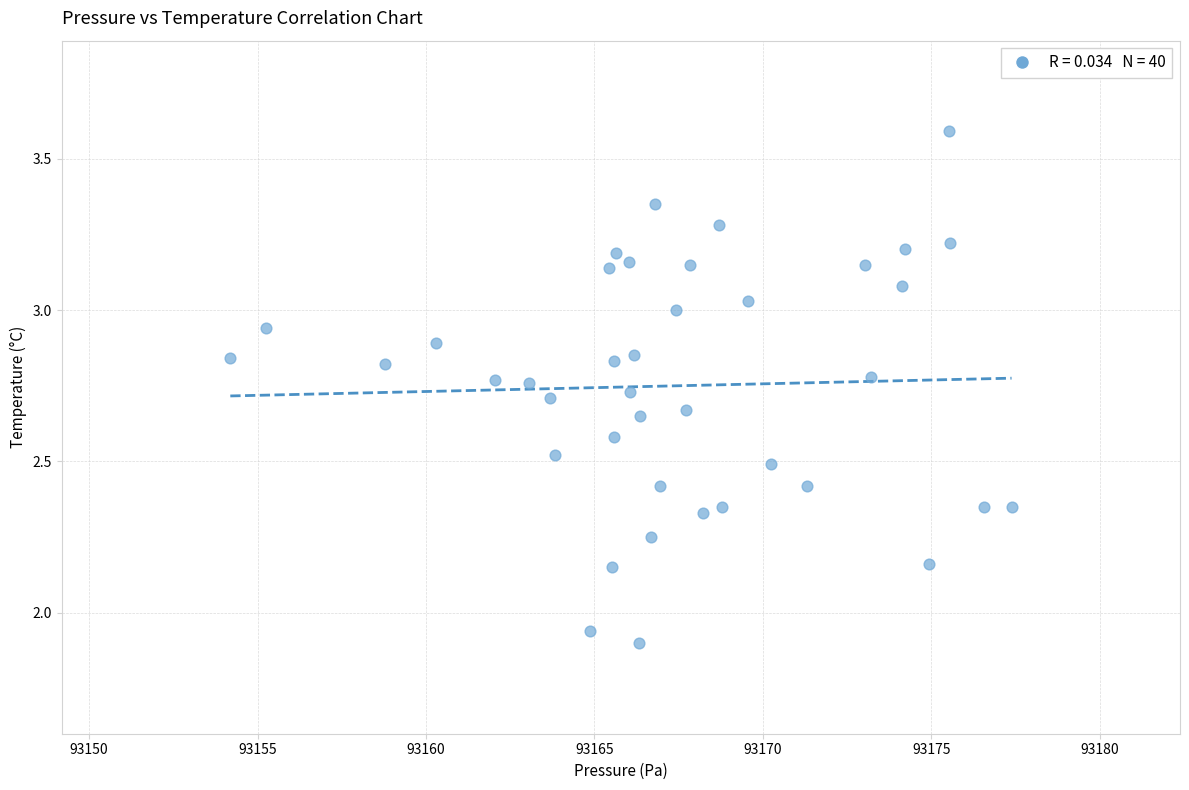

What is the range of X values (max minus min)?

23.2